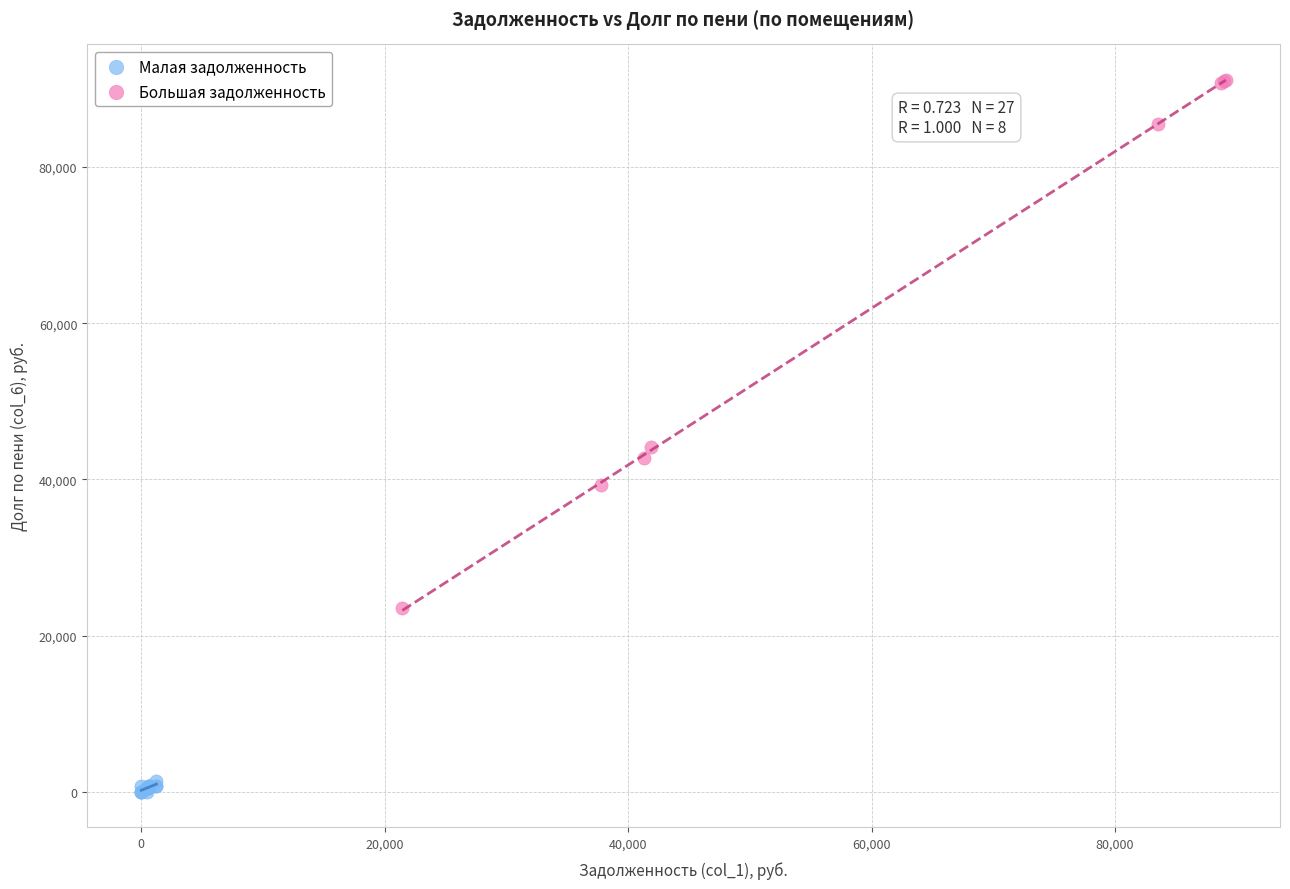

Which series has the largest Y range (max minus min)?

Большая задолженность